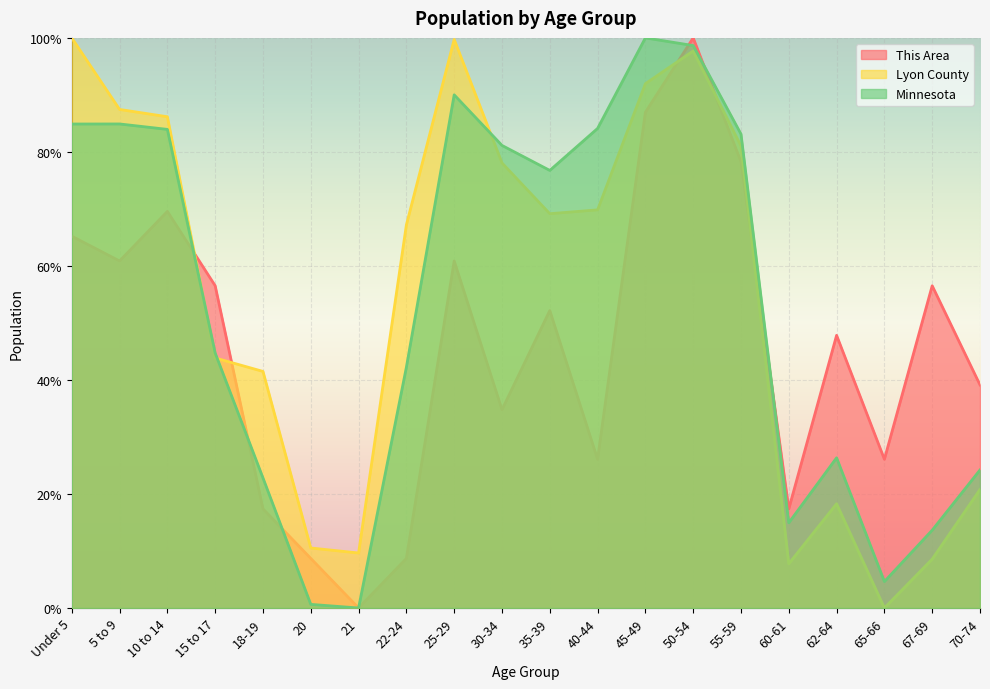

What is the label of the 5th point from the left?

18-19